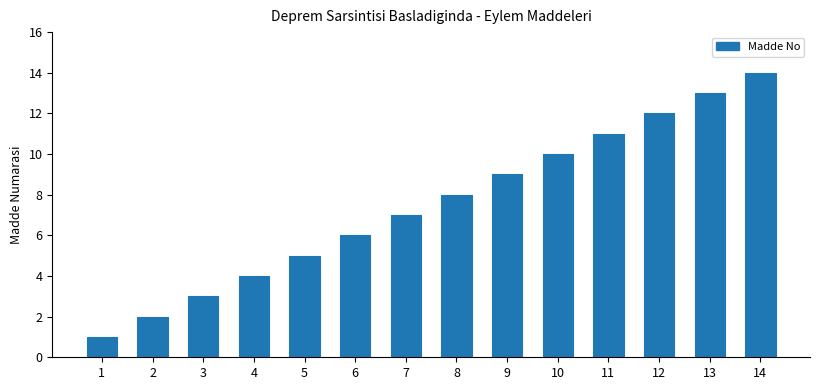

Which category has the highest value across all series?

14